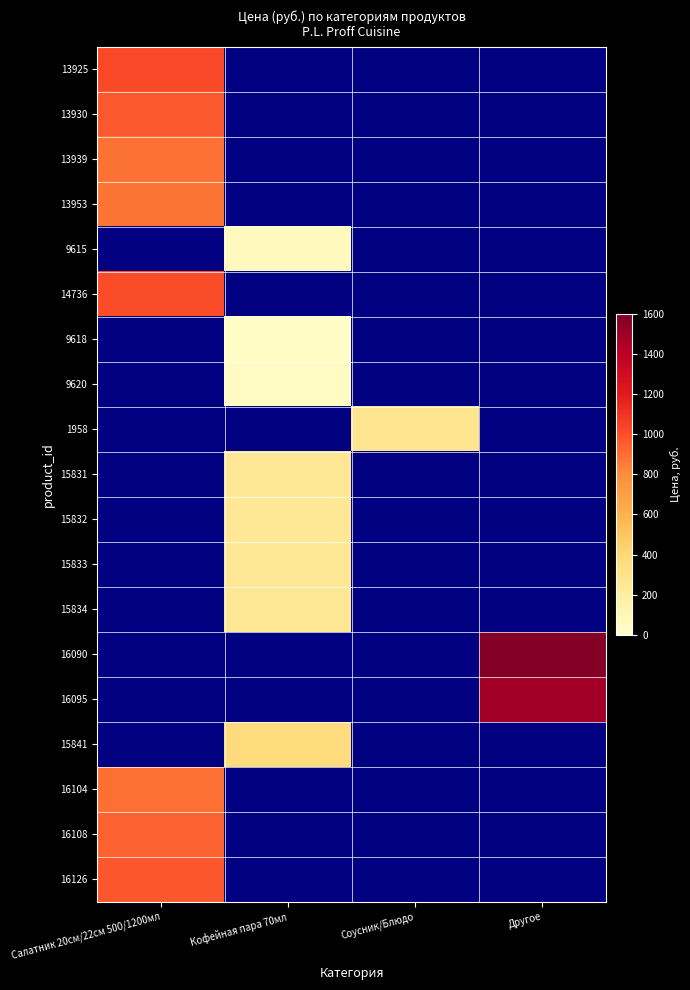

At how many categories does at least one series exceed 297?

3